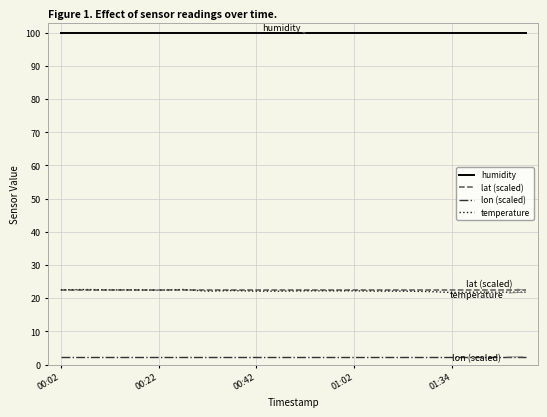

True or false: lon (scaled) and lat (scaled) cross at least once.

False